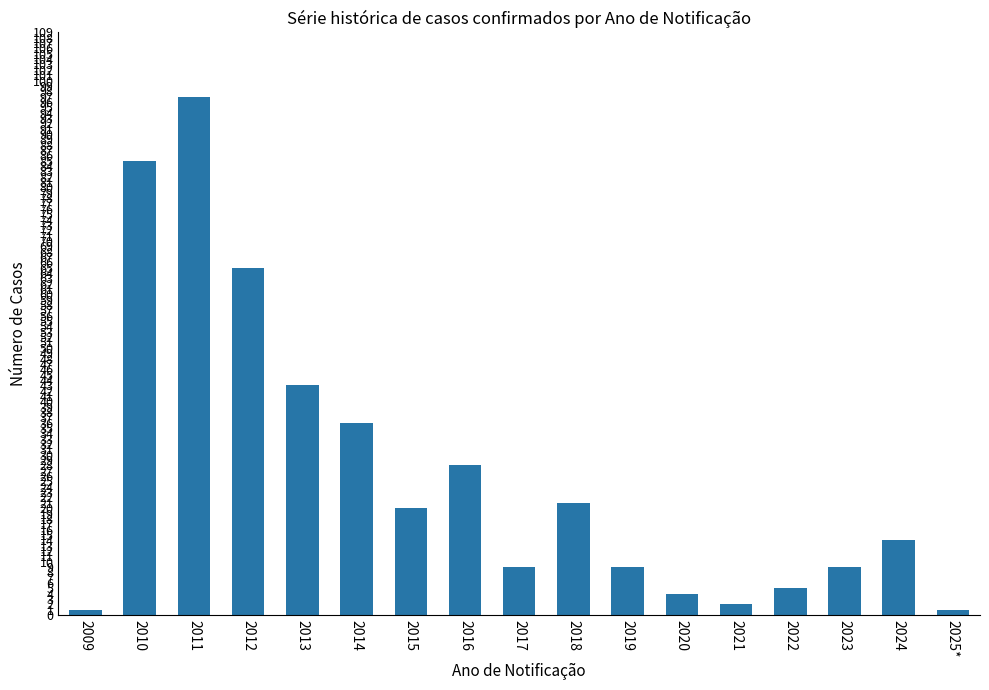

Is it true that the value at 2016 is 28?

True